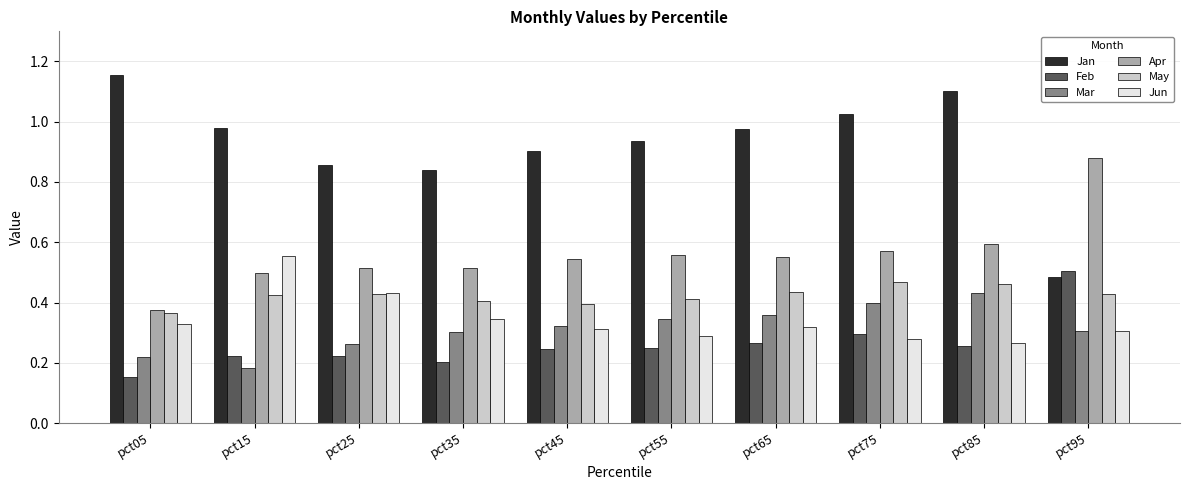

At how many categories does at least one series exceed 0?

10